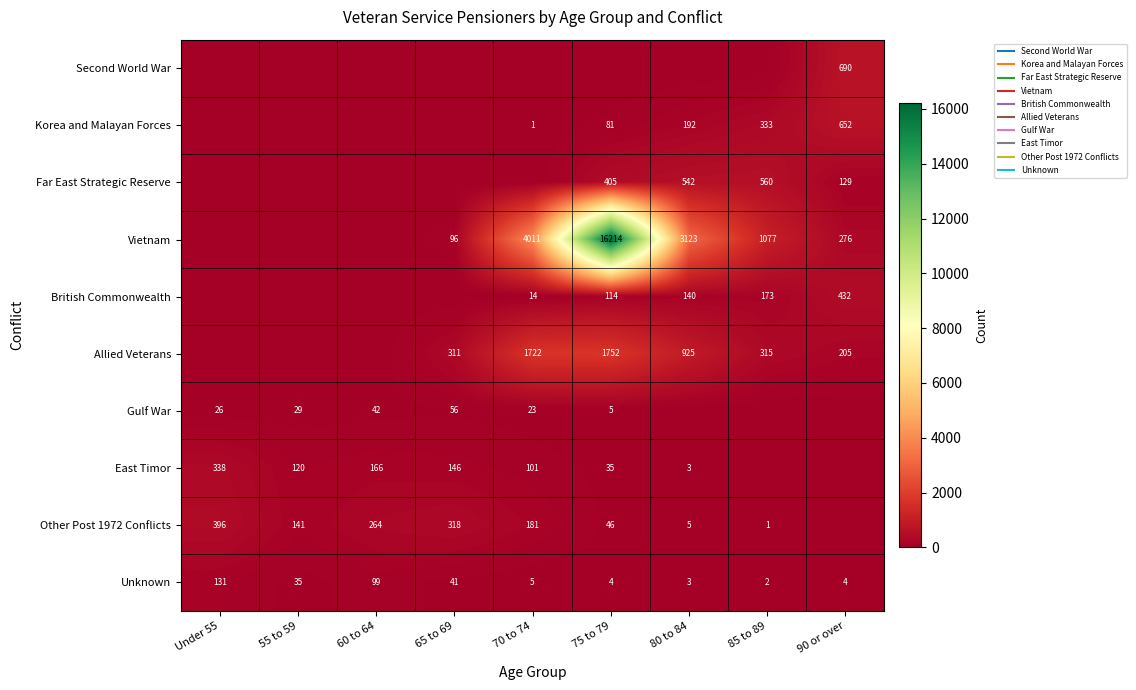

True or false: East Timor has a value of 120 at 55 to 59.

True